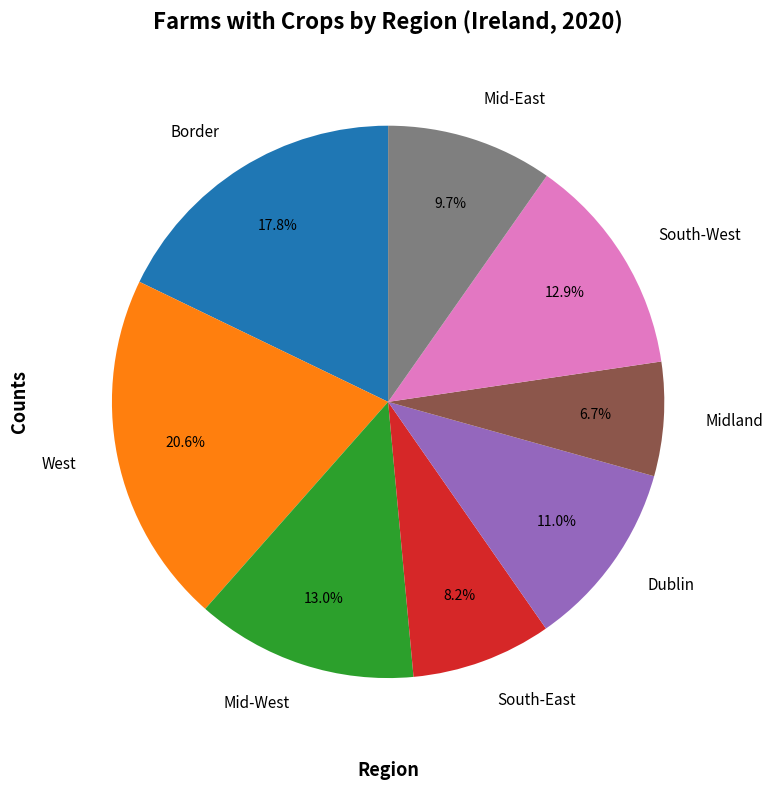

Does any single category account for the majority?

No